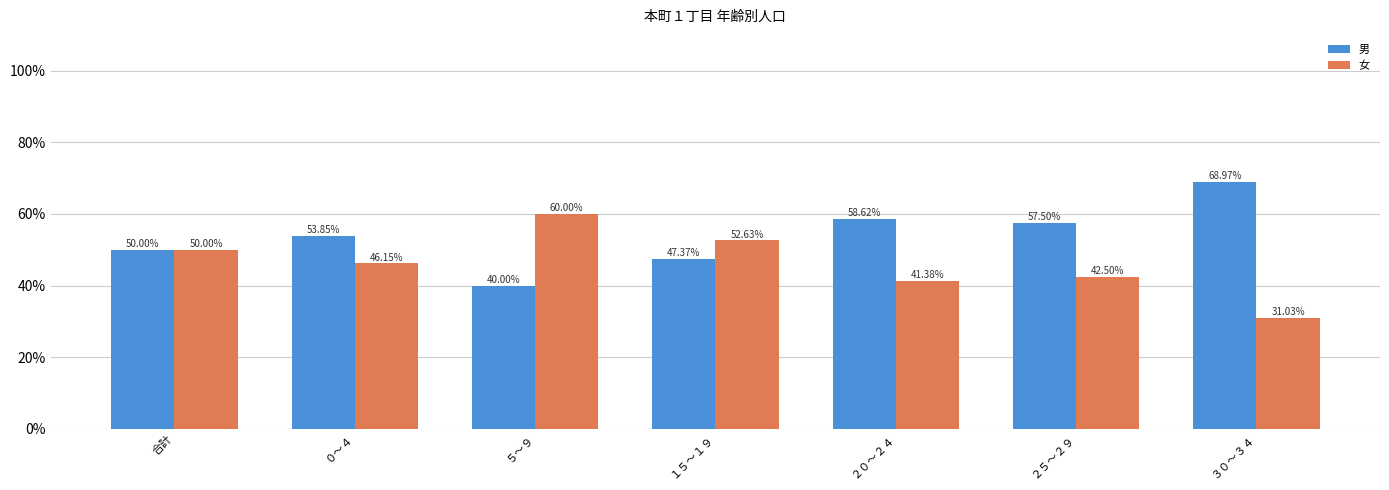

At how many categories does at least one series exceed 0?

7